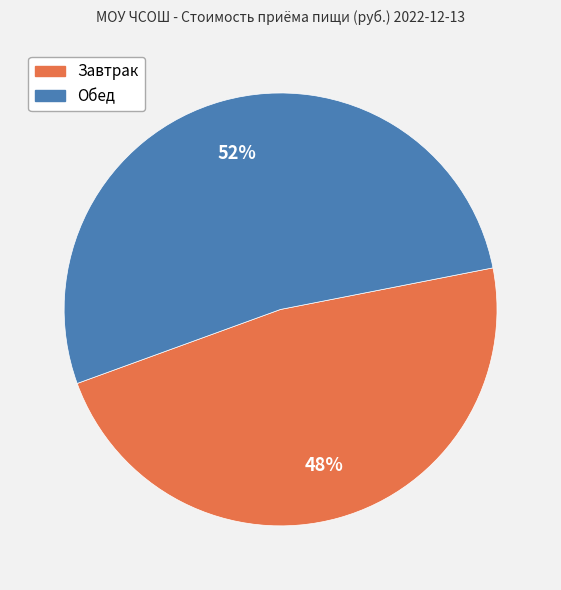

How many slices are in this pie chart?

2